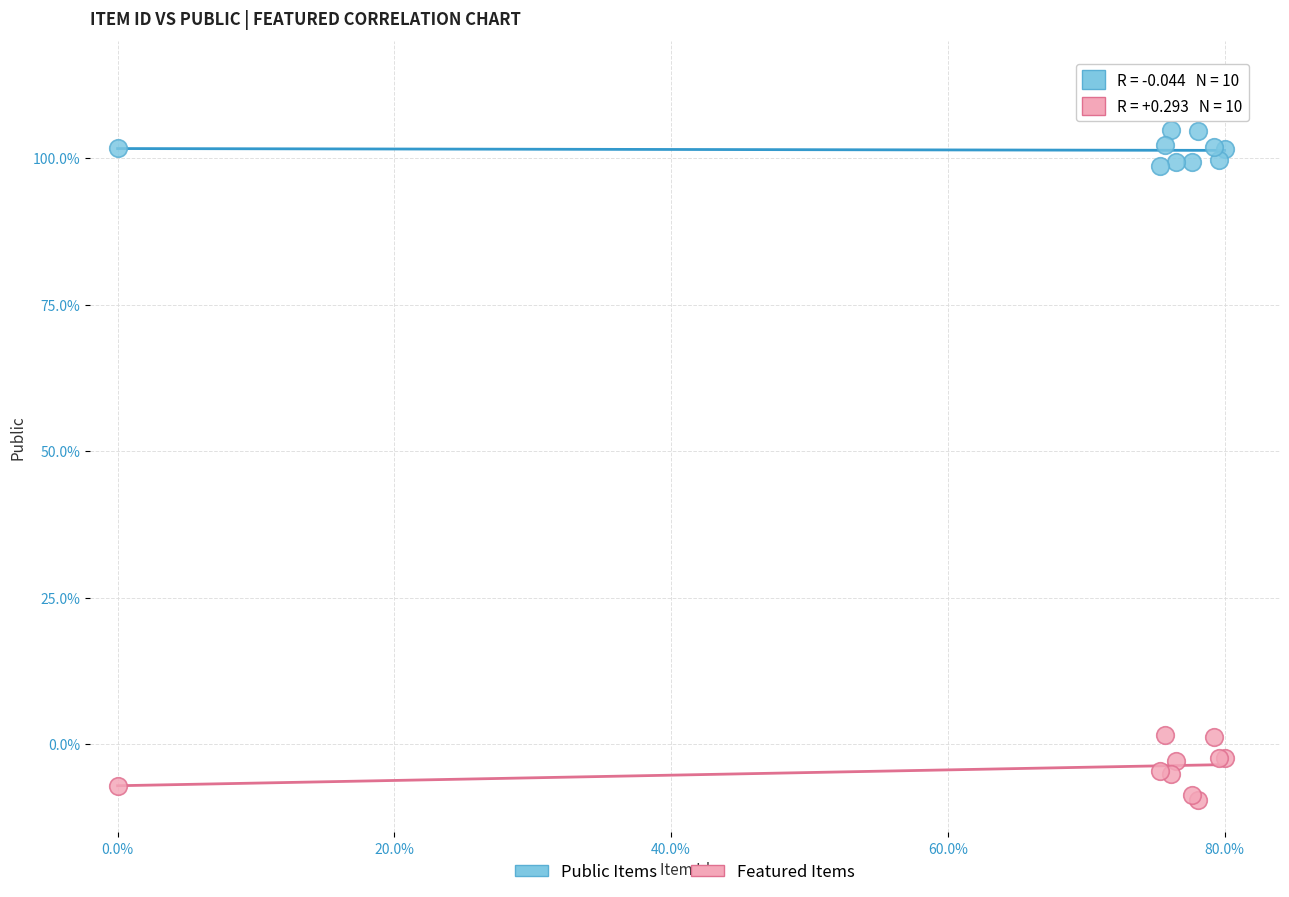

Which series reaches the minimum Y coordinate?

Featured Items